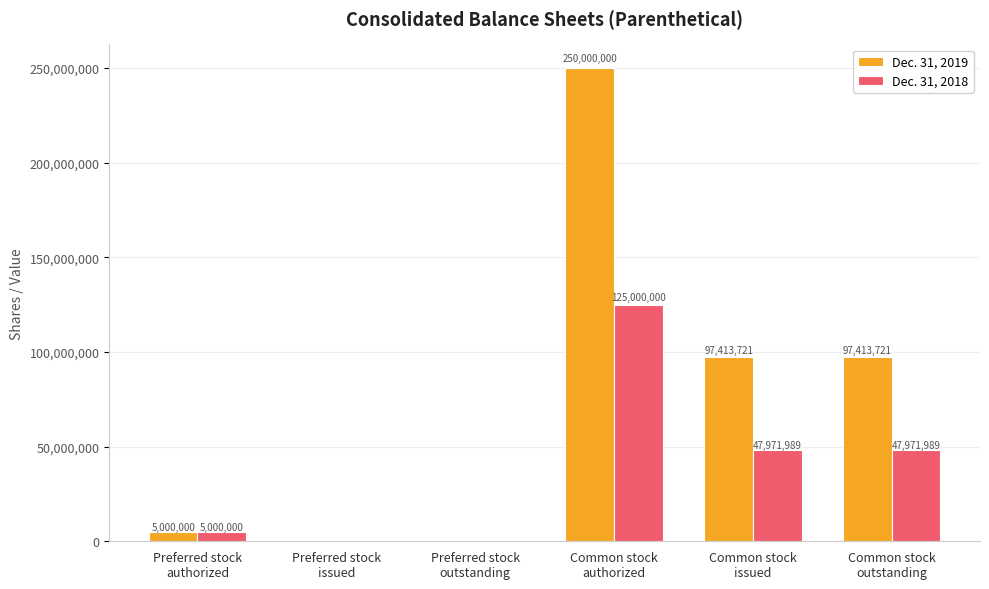

What is the greatest value displayed?

250000000